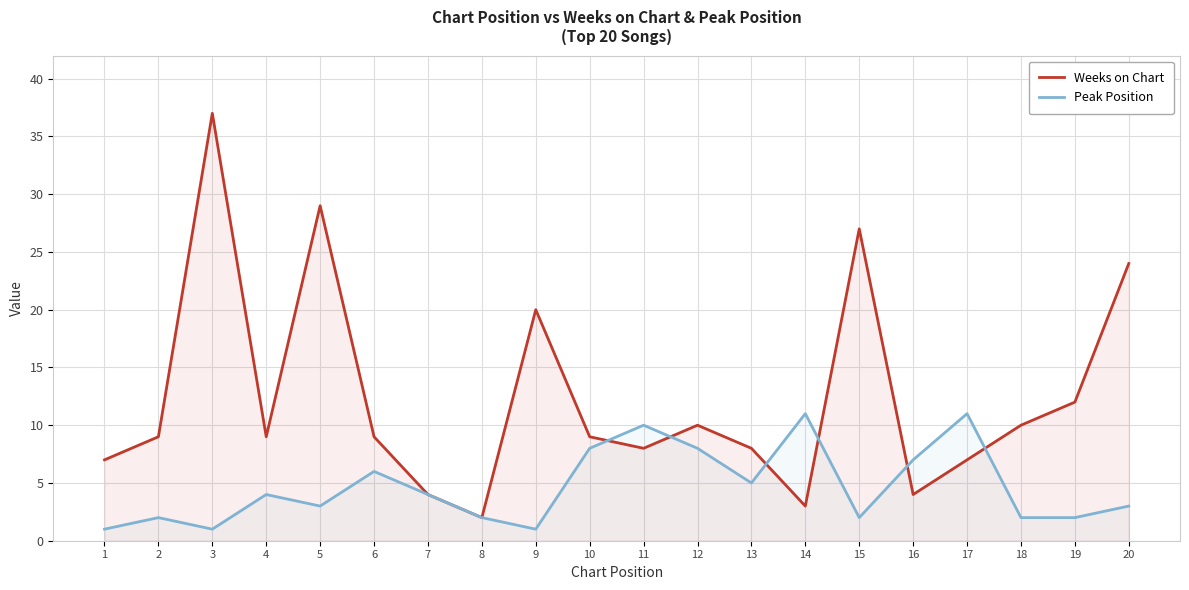

Which series ends up on top after the final intersection of Peak Position and Weeks on Chart?

Weeks on Chart